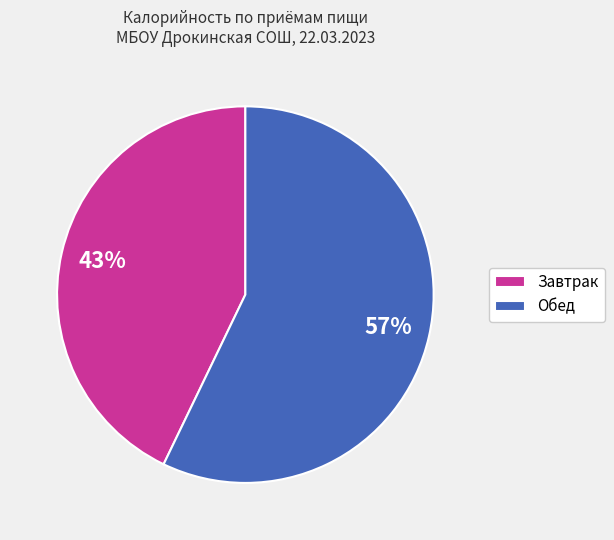

Combined, do Обед and Завтрак account for over 50%?

Yes